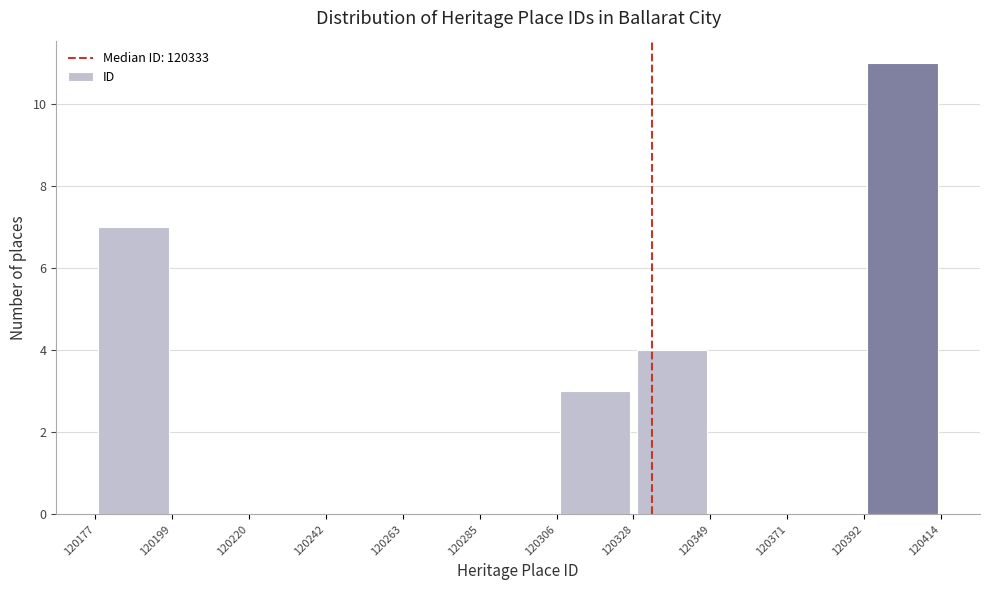

Reading left to right, transcribe this chart: for each bar, give the range it covers on the x-axis and its height. The values are not printed on the chart, so give them approximately, as read against the axis.

120177 to 120199: 7
120199 to 120220: 0
120220 to 120242: 0
120242 to 120263: 0
120263 to 120285: 0
120285 to 120306: 0
120306 to 120328: 3
120328 to 120349: 4
120349 to 120371: 0
120371 to 120392: 0
120392 to 120414: 11